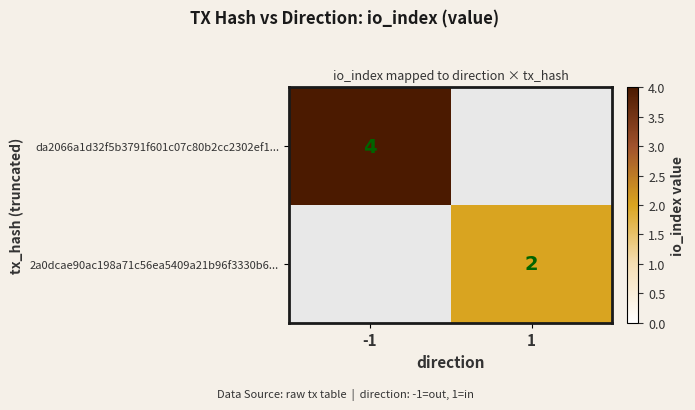

Is it true that da2066a1d32f5b3791f601c07c80b2cc2302ef1... equals 4 at -1?

True